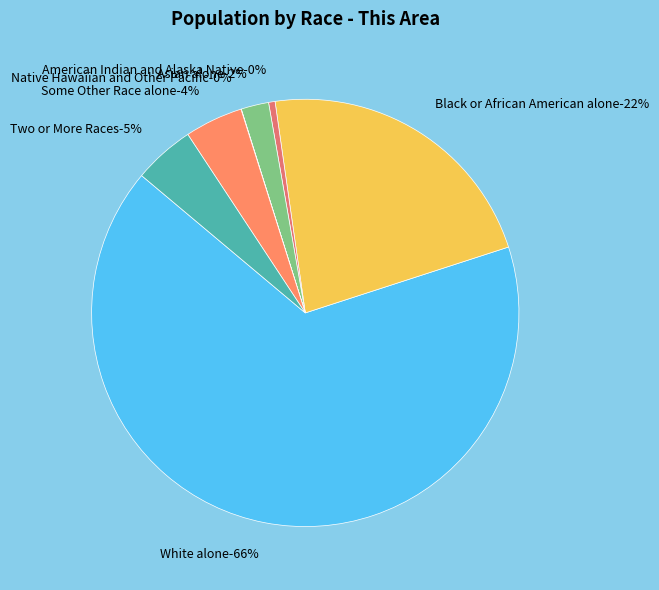

Does White alone represent more than half of the total?

Yes